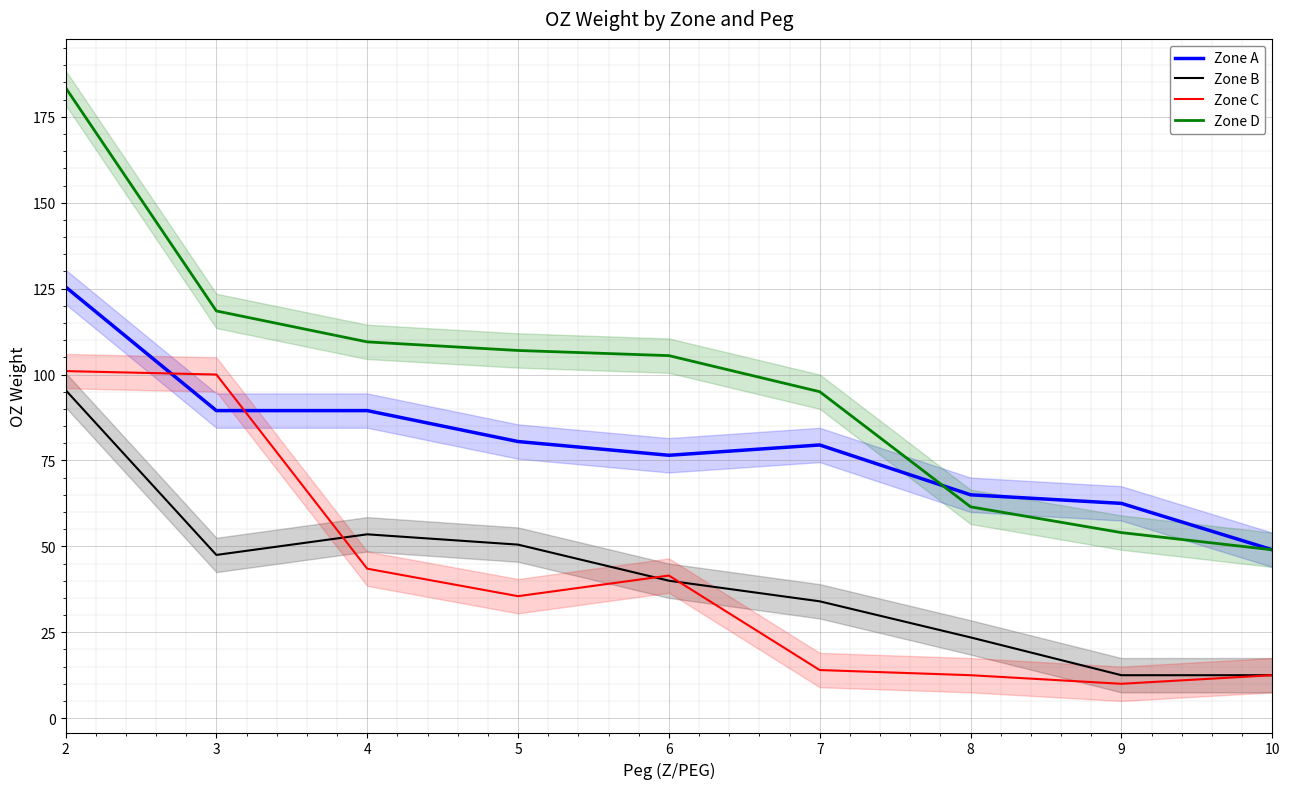

At which category is the sum across all series the highest?

2